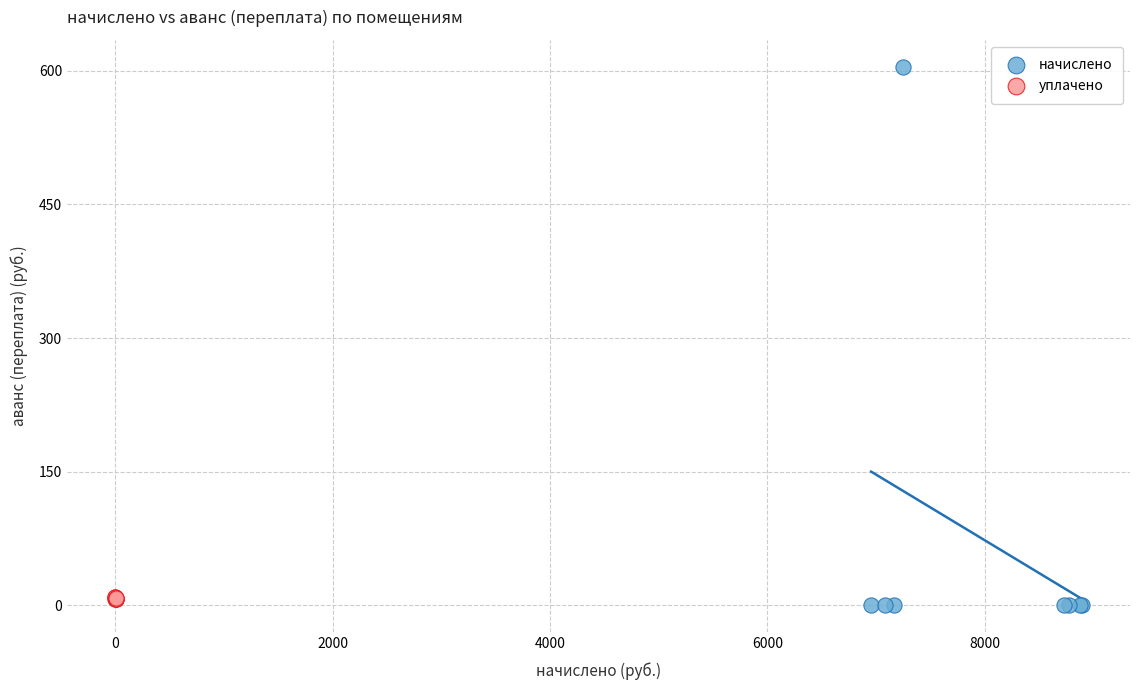

Which series has the widest spread of Y values?

начислено